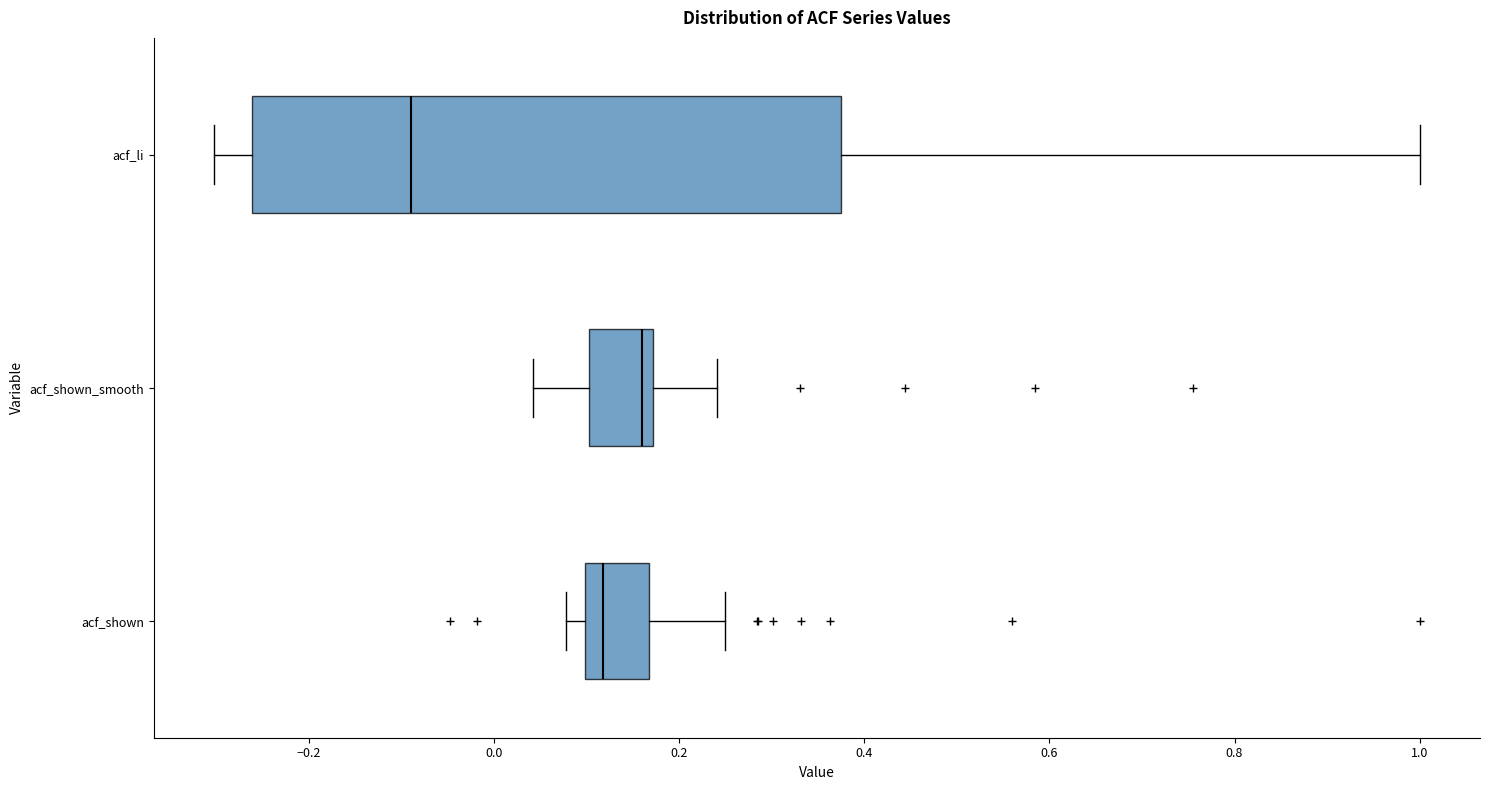

Reading bottom to top, transcribe this box plot: for each box, give where its median line is, the range the box spans, and where its two whiskers end, as read against the x-axis. The values are not printed on the chart, so give them approximately, as read against the axis.

acf_shown: median 0.12, box 0.10 to 0.16, whiskers 0.08 to 0.26
acf_shown_smooth: median 0.16, box 0.10 to 0.18, whiskers 0.04 to 0.24
acf_li: median -0.08, box -0.26 to 0.38, whiskers -0.30 to 1.00